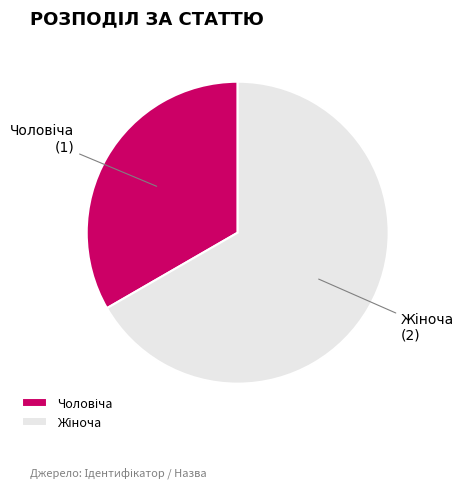

Does any single category account for the majority?

Yes